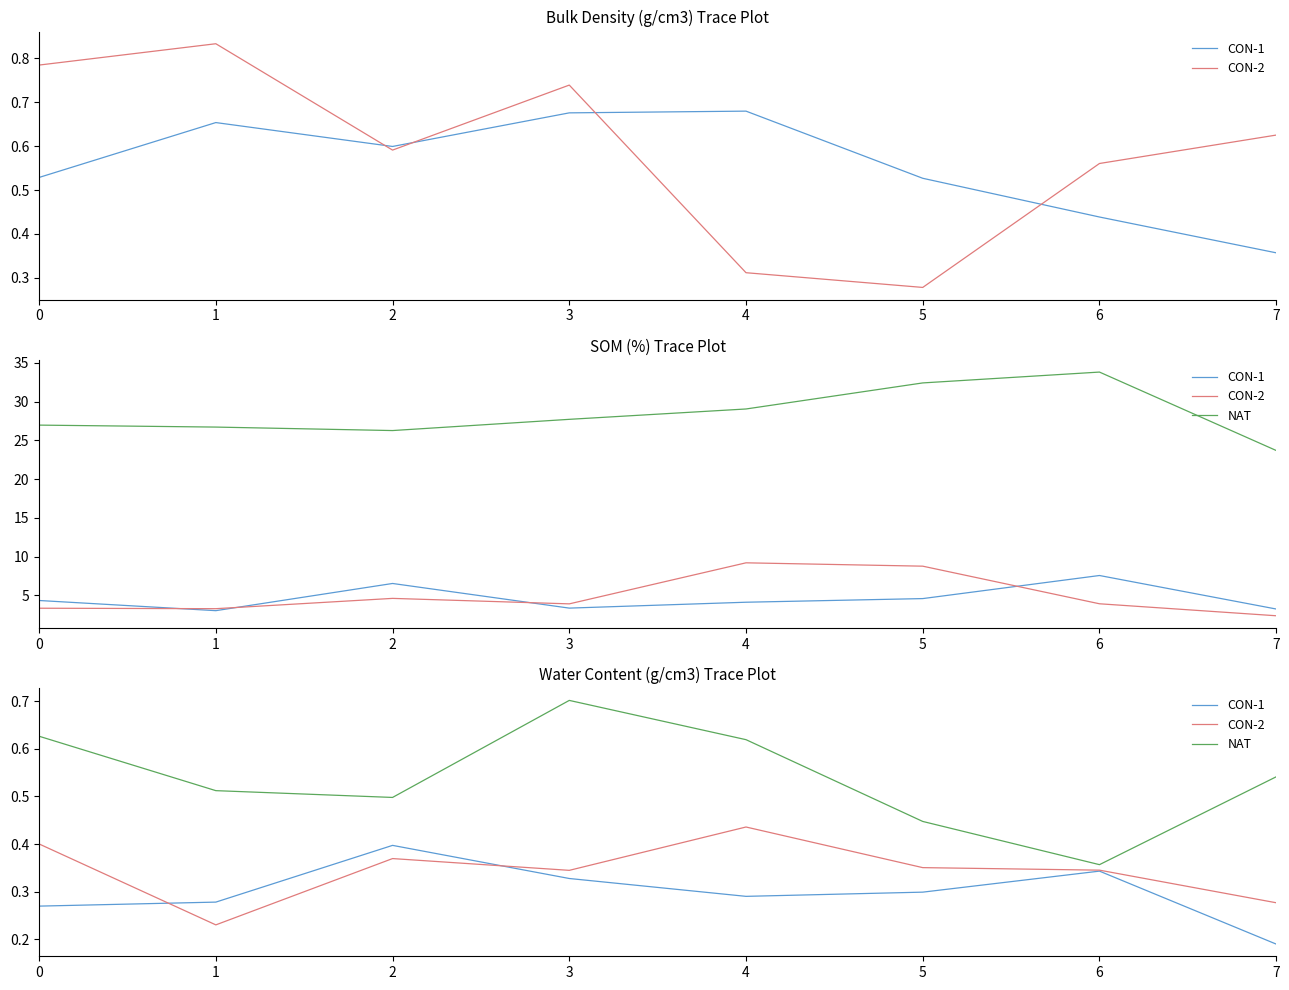

True or false: CON-1 and NAT intersect in this chart.

False